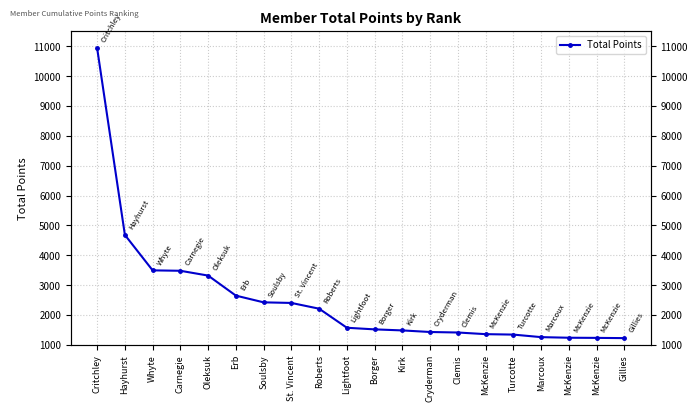

True or false: there are more than 0 points higher than both neighbors.

False